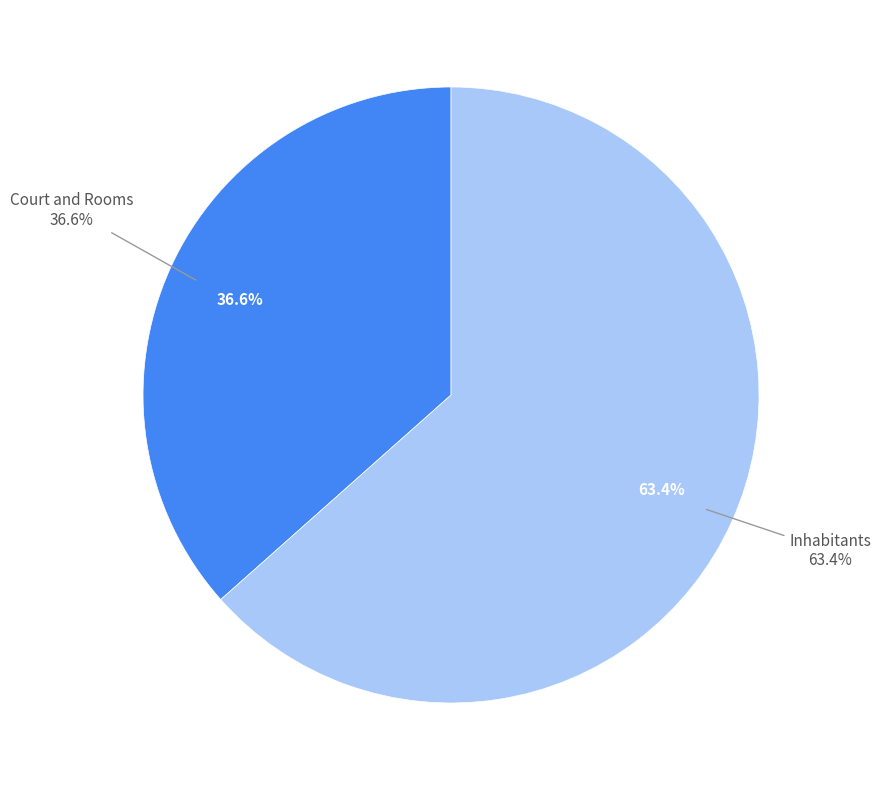

What is the ratio of the value at Court and Rooms to the value at Inhabitants?

0.6